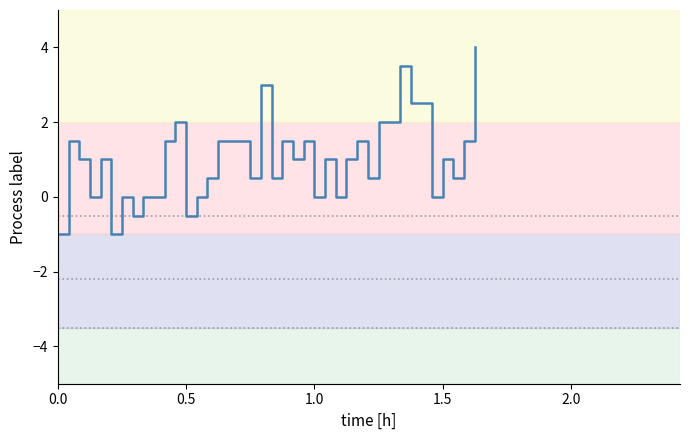

What is the greatest value displayed?

4.0